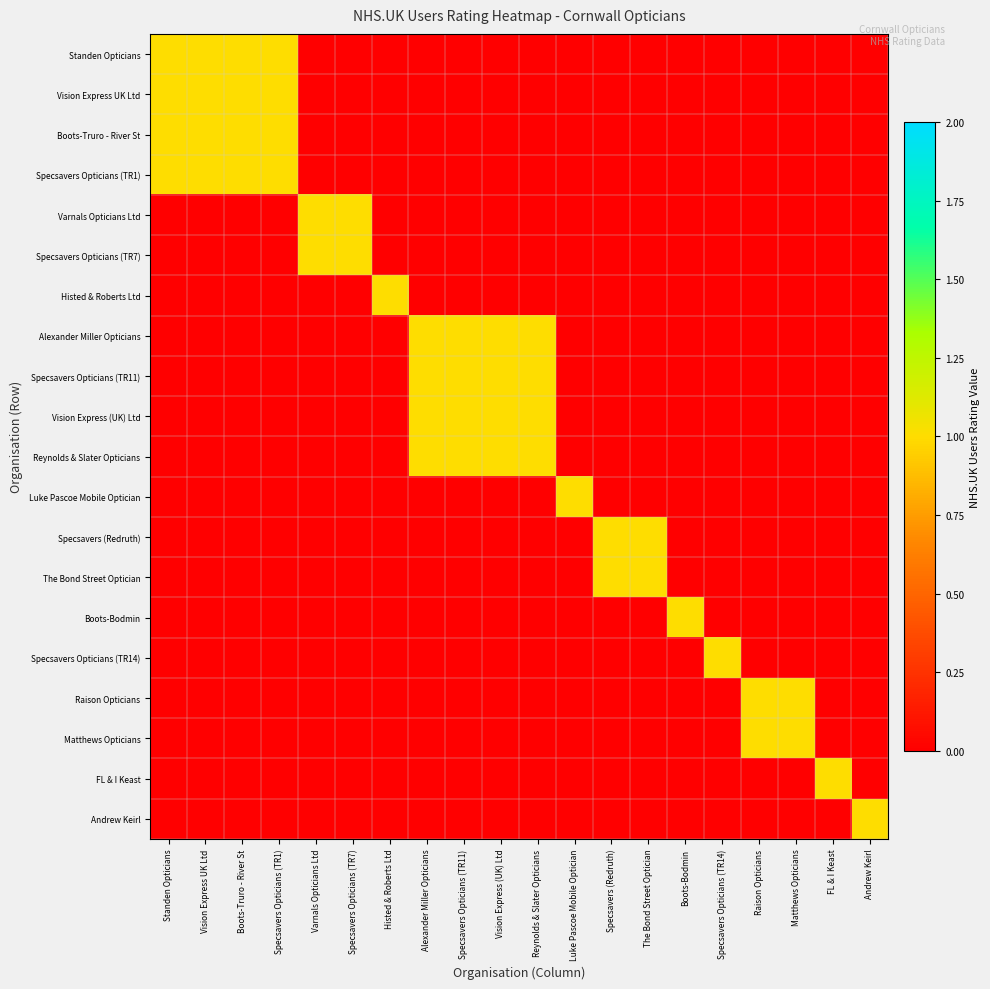

At which category does the chart reach its minimum across all series?

Varnals Opticians Ltd